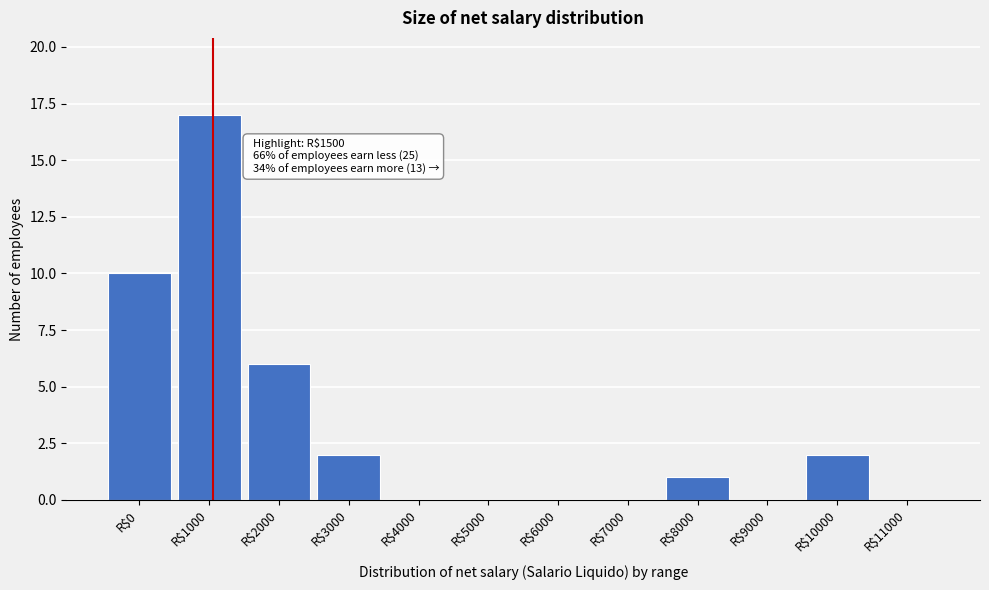

What is the greatest value displayed?

17